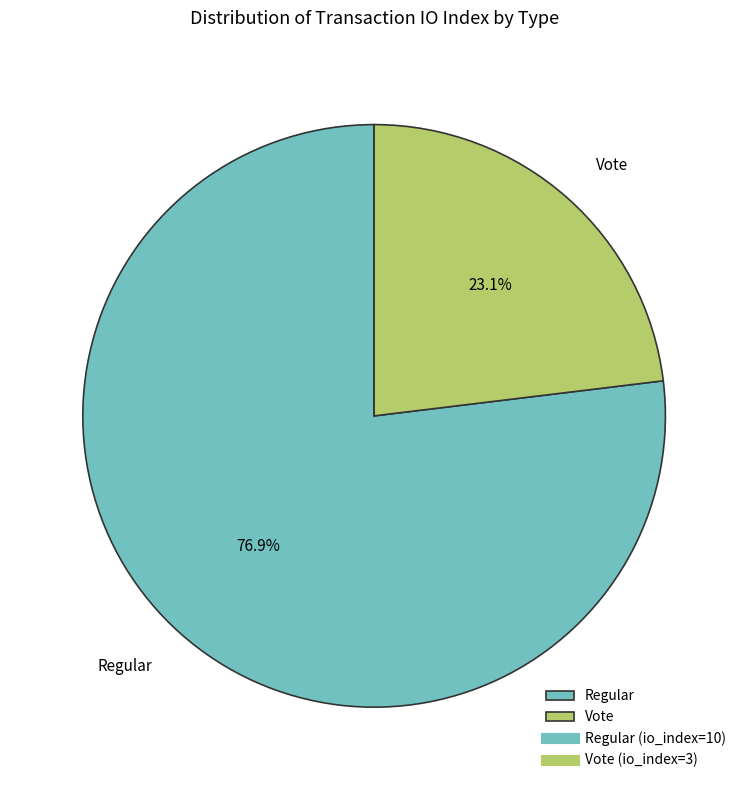

Approximately how many times larger is the value at Regular compared to Vote?

3.3